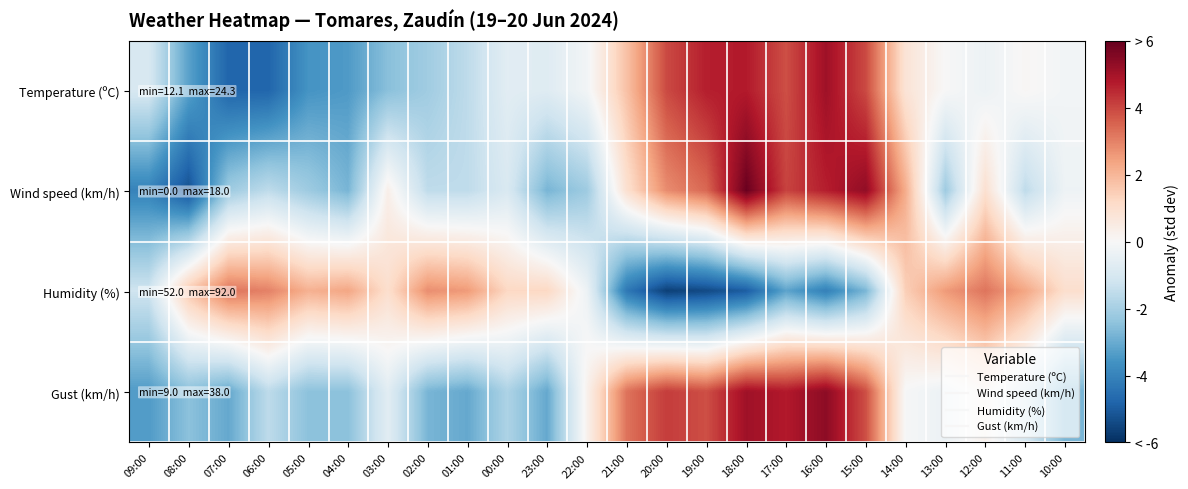

Between 18:00 and 16:00, which is larger?

16:00